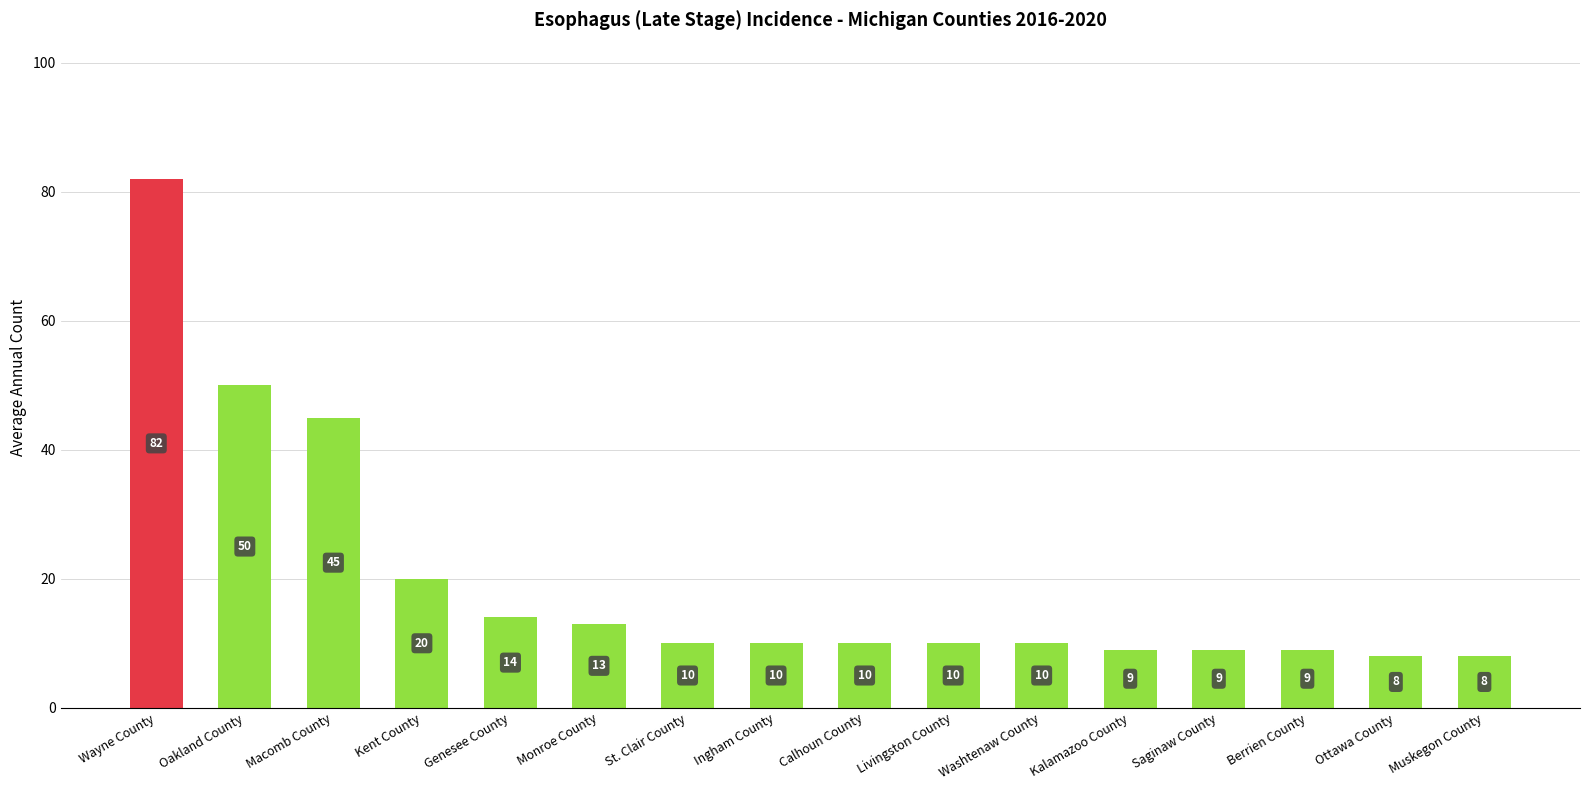

What is the difference between the maximum and second lowest values?

74